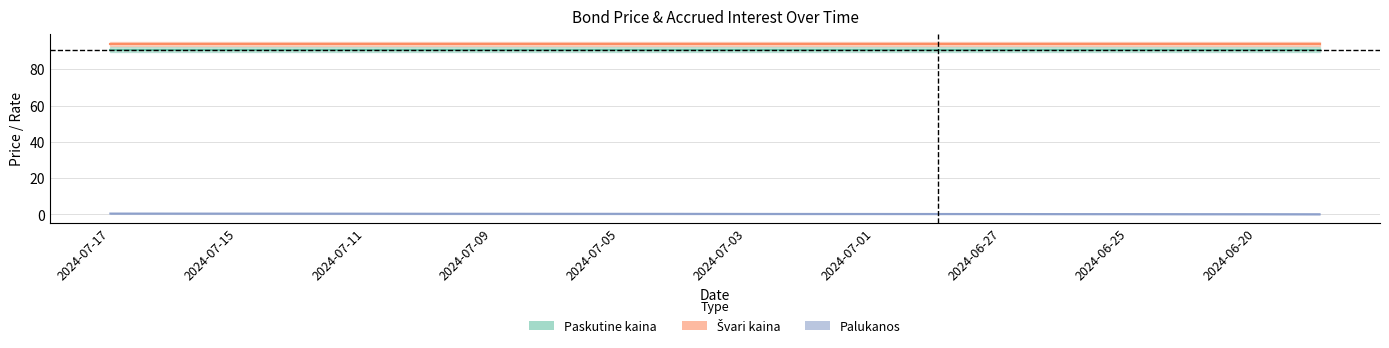

What is the total value across all series at 2024-07-12?

185.3